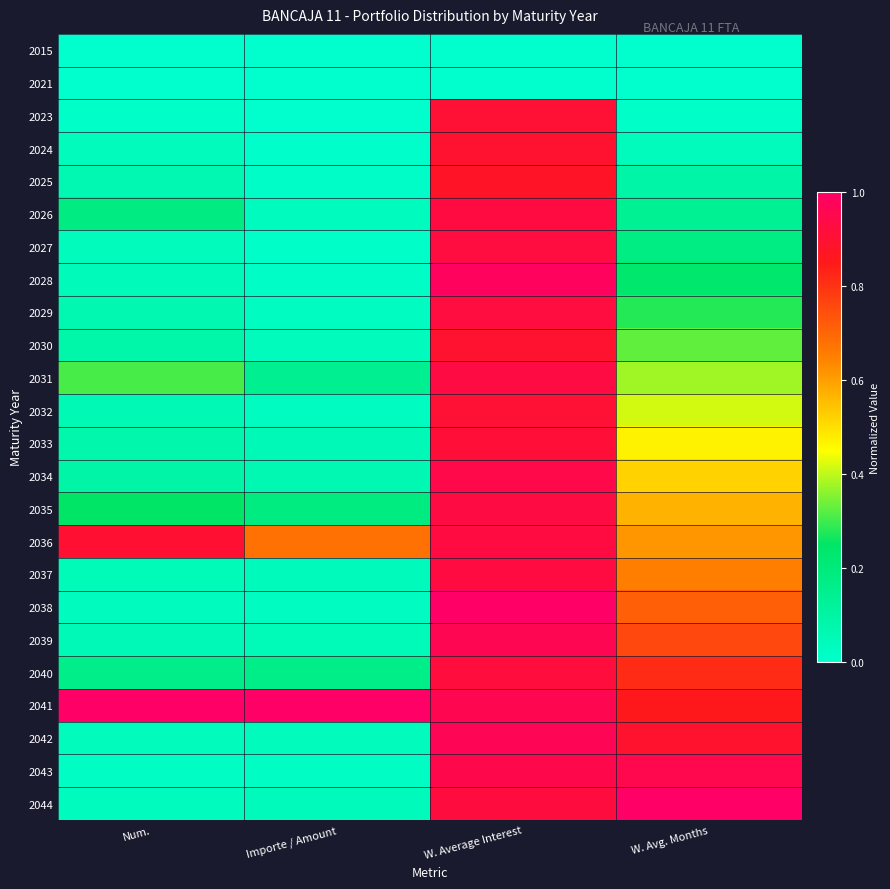

What is the total value across all series at Num.?

3.6